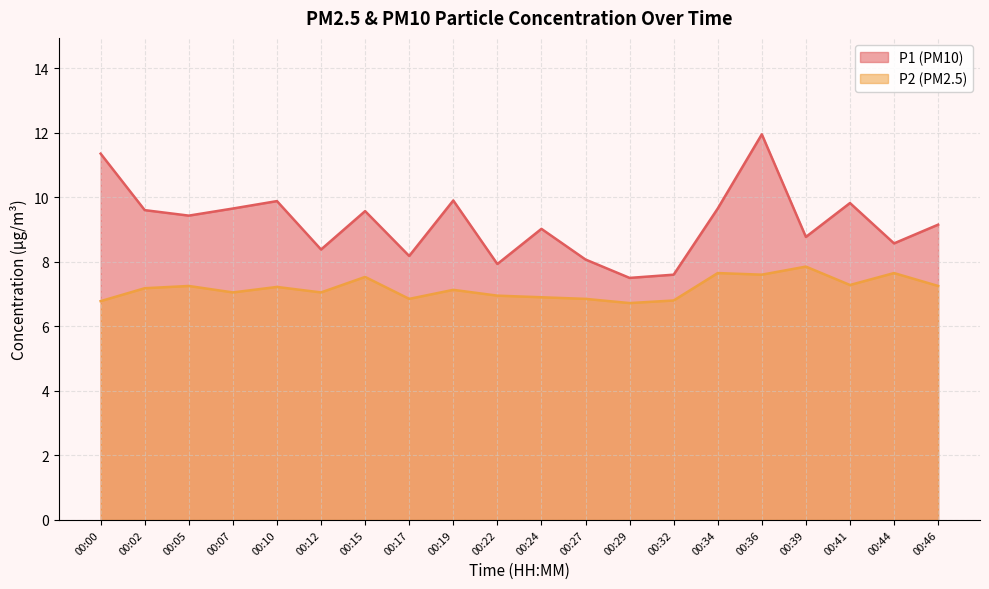

What is the greatest value displayed?

11.9